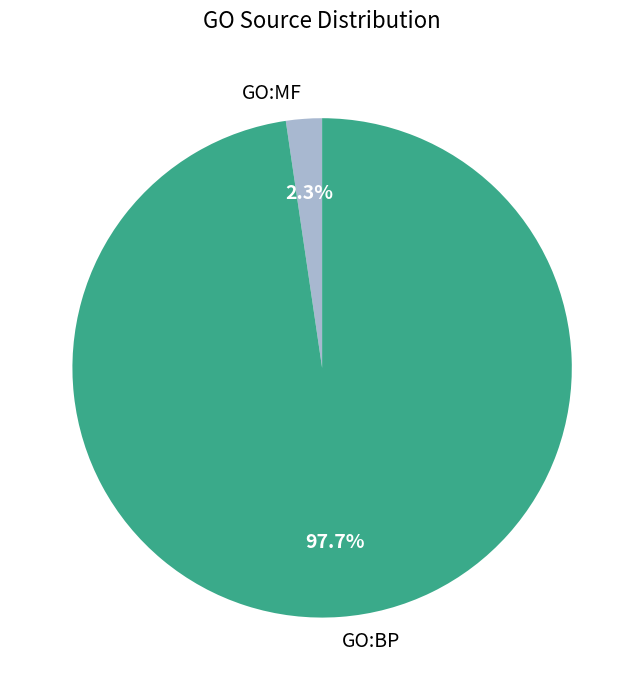

To the nearest percent, what is the average slice percentage?

50%